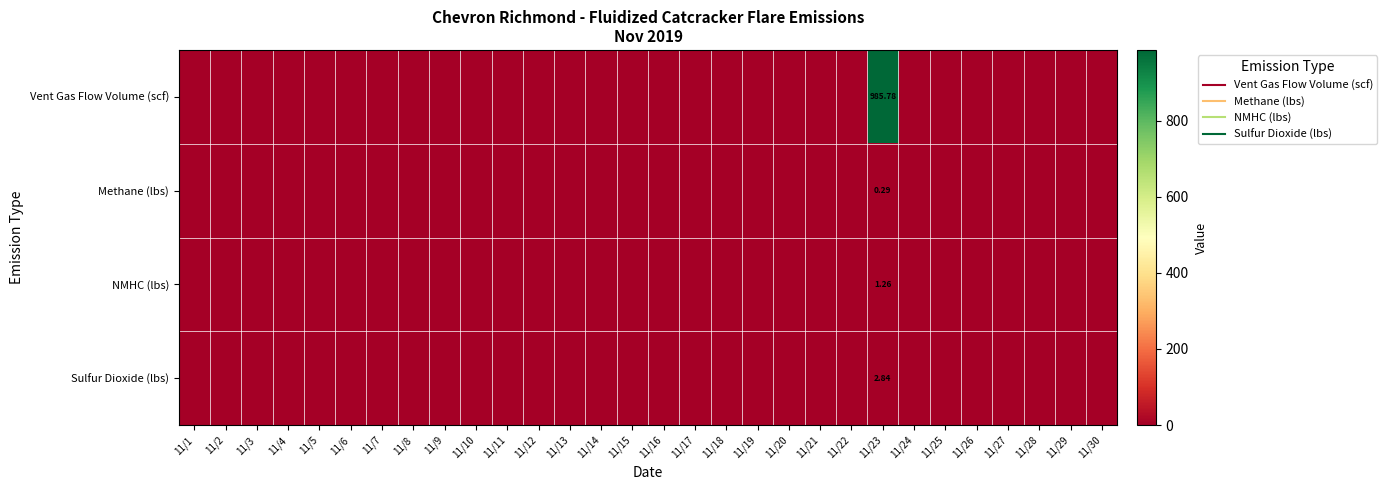

Between 11/4 and 11/24, which series saw the biggest shift?

Vent Gas Flow Volume (scf)